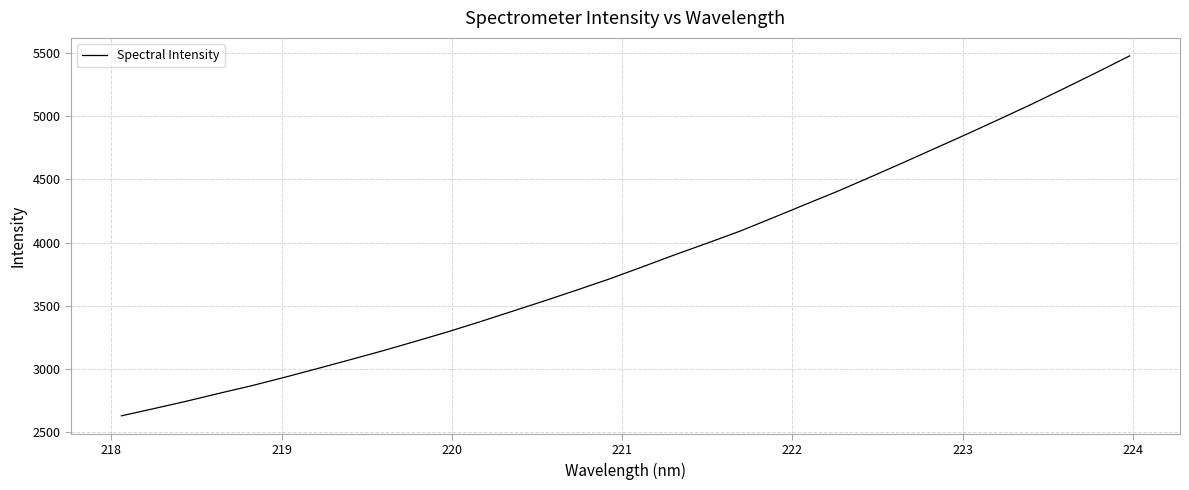

What is the difference between the maximum and minimum values?

2851.0